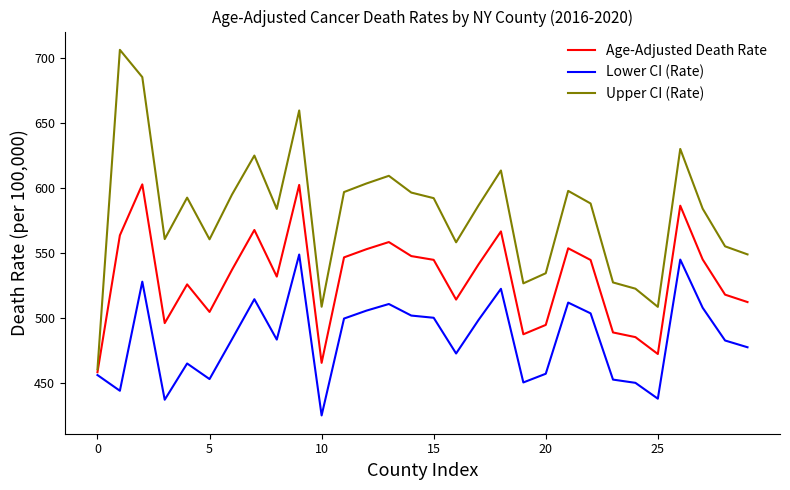

List the series in order of their peak value, highest first.

Upper CI (Rate), Age-Adjusted Death Rate, Lower CI (Rate)